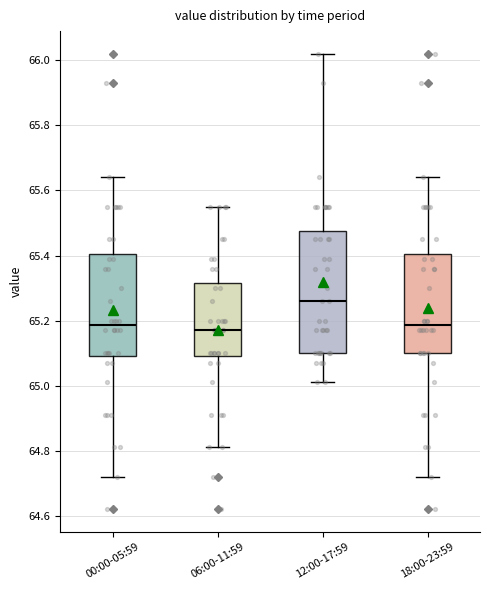

Reading left to right, transcribe this box plot: for each box, give where its median line is, the range the box spans, and where its two whiskers end, as read against the y-axis. The values are not printed on the chart, so give them approximately, as read against the axis.

00:00-05:59: median 65.18, box 65.10 to 65.40, whiskers 64.72 to 65.64
06:00-11:59: median 65.18, box 65.10 to 65.32, whiskers 64.82 to 65.56
12:00-17:59: median 65.26, box 65.10 to 65.48, whiskers 65.02 to 66.02
18:00-23:59: median 65.18, box 65.10 to 65.40, whiskers 64.72 to 65.64